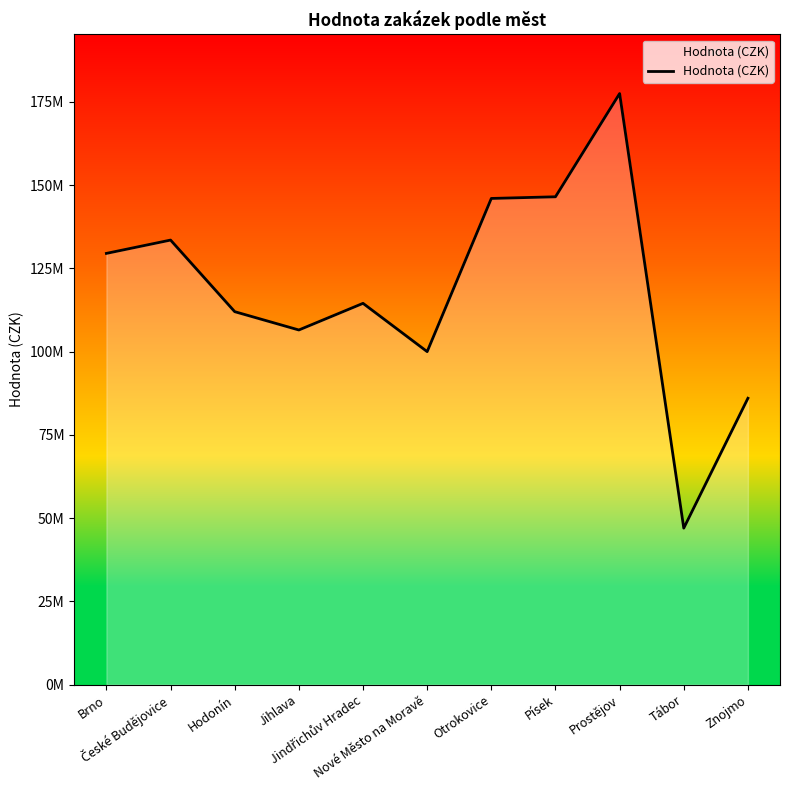

Does the chart display data point markers on the line(s)?

No